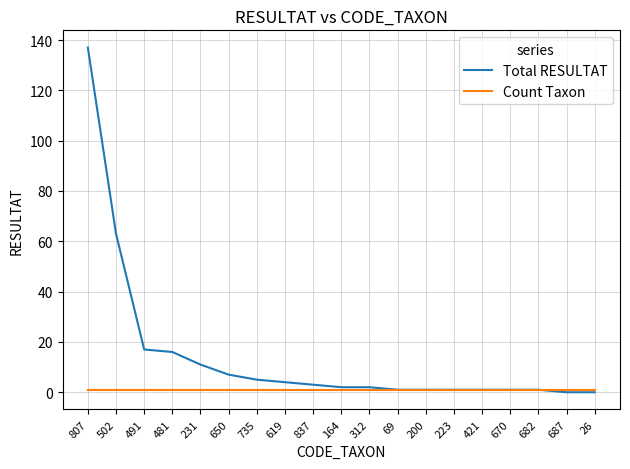

Which series has the largest range (max minus min)?

Total RESULTAT